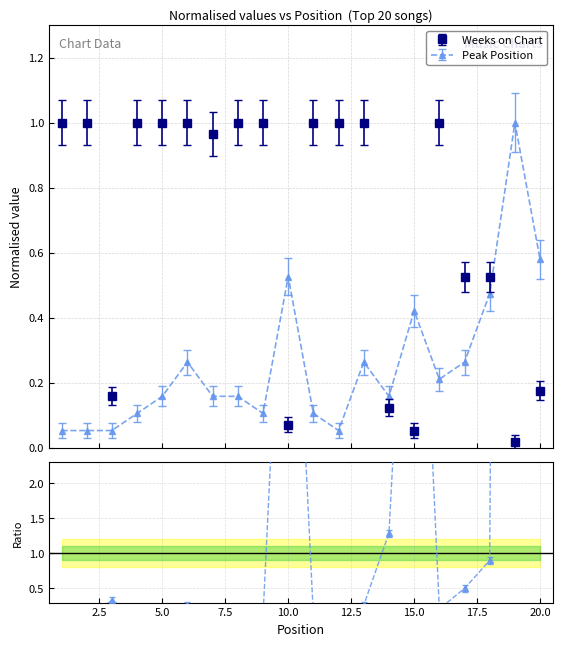

What is the average value of the Peak Position series?

0.3